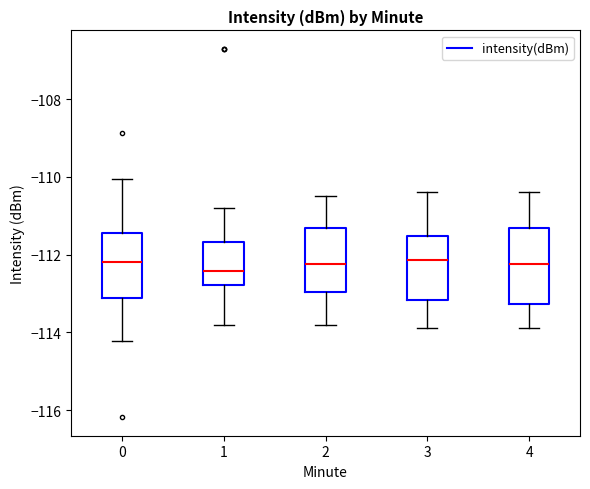

Reading left to right, read every box against the y-axis: the position of its median line, the range the box covers, and the ends of its whiskers. The values are not printed on the chart, so give them approximately, as read against the axis.

0: median -112.2, box -113.2 to -111.4, whiskers -114.2 to -110.0
1: median -112.4, box -112.8 to -111.6, whiskers -113.8 to -110.8
2: median -112.2, box -113.0 to -111.4, whiskers -113.8 to -110.4
3: median -112.2, box -113.2 to -111.6, whiskers -113.8 to -110.4
4: median -112.2, box -113.2 to -111.4, whiskers -113.8 to -110.4